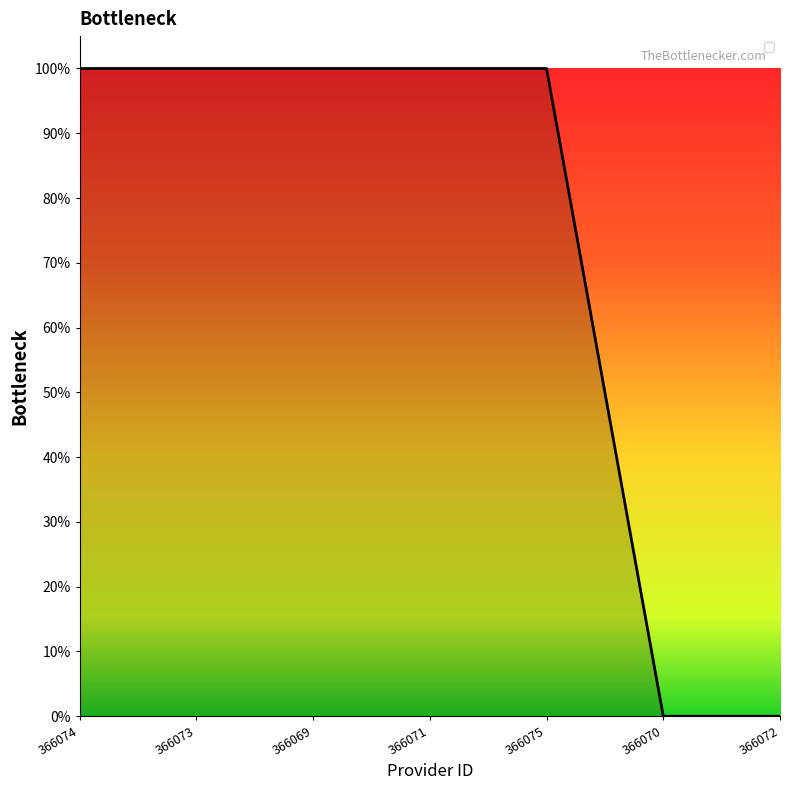

Between 366075 and 366069, which is larger?

366075